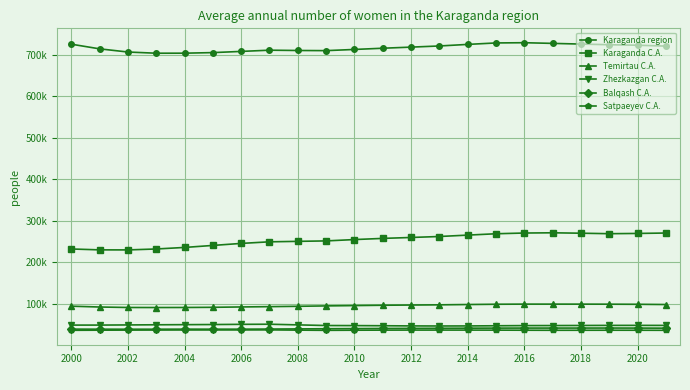

At which category is the sum across all series the highest?

2016